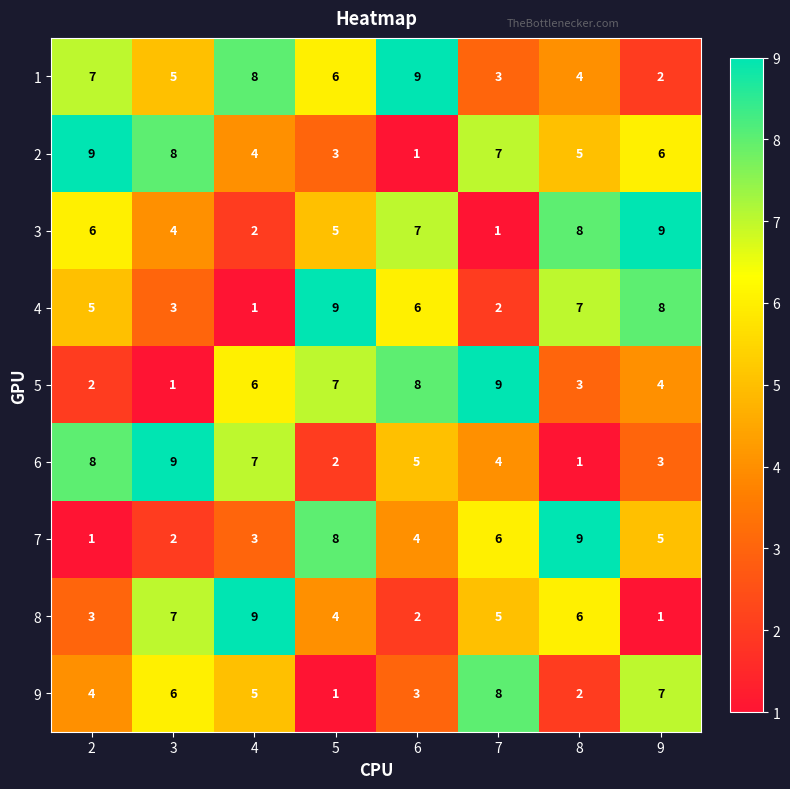

How many 8 values are between 3 and 7?

5